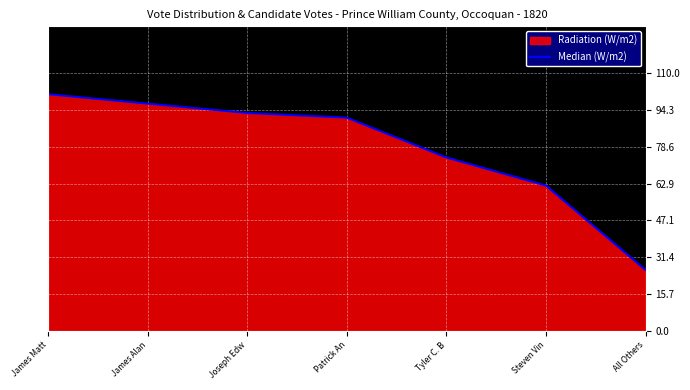

Between James Matt and Tyler C. B, which is larger?

James Matt